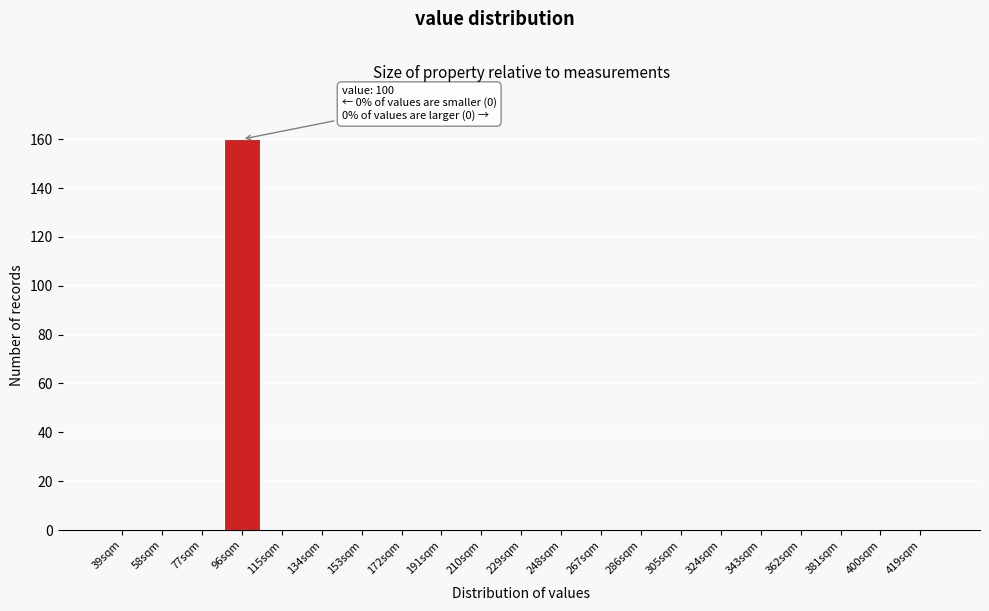

Reading left to right, list all the values displayed in this chart.

39sqm=0	58sqm=0	77sqm=0	96sqm=160	115sqm=0	134sqm=0	153sqm=0	172sqm=0	191sqm=0	210sqm=0	229sqm=0	248sqm=0	267sqm=0	286sqm=0	305sqm=0	324sqm=0	343sqm=0	362sqm=0	381sqm=0	400sqm=0	419sqm=0